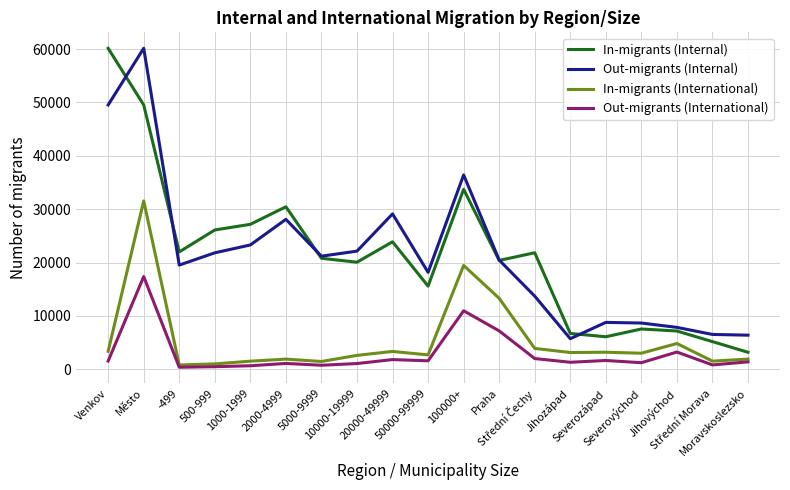

Does the chart have visible grid lines?

Yes